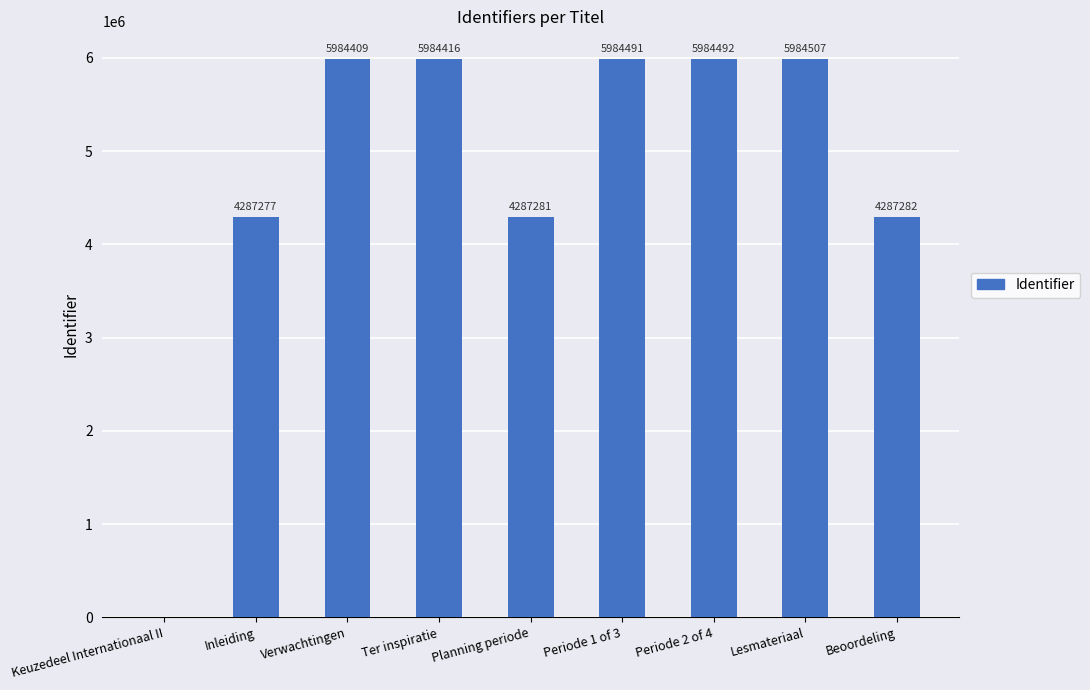

What is the change in value from Keuzedeel Internationaal II to Beoordeling?

+4287282